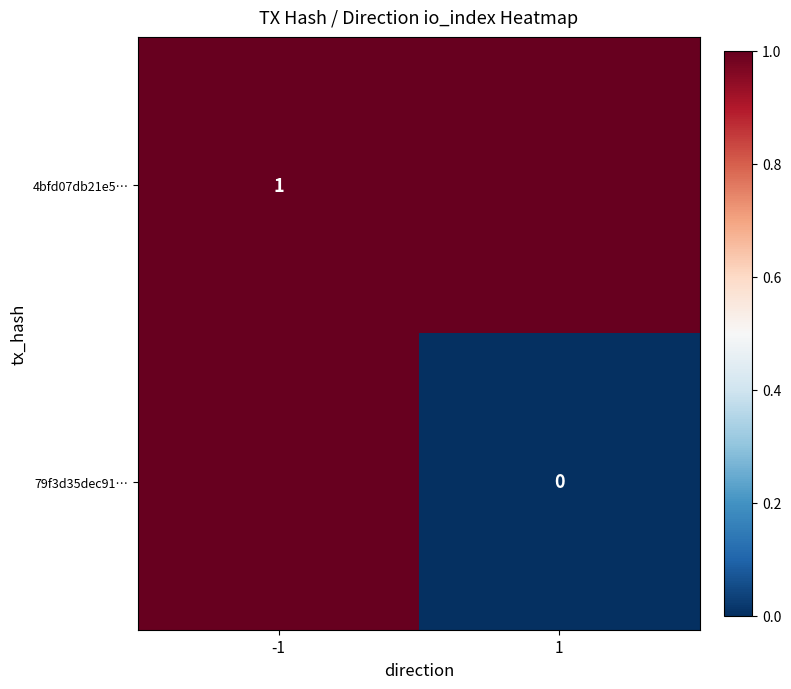

Is it true that 4bfd07db21e5… equals 2 at -1?

False